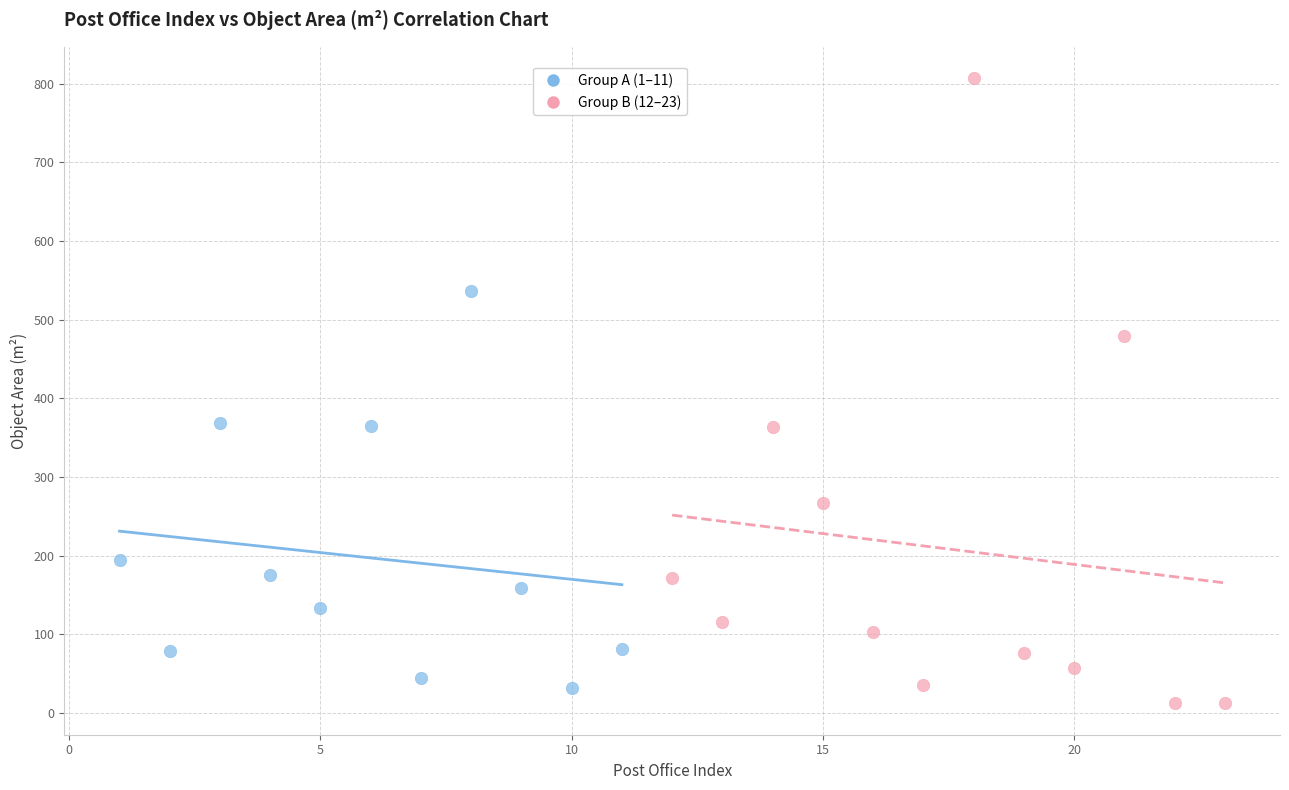

Which series contains the highest Y value?

Group B (12–23)